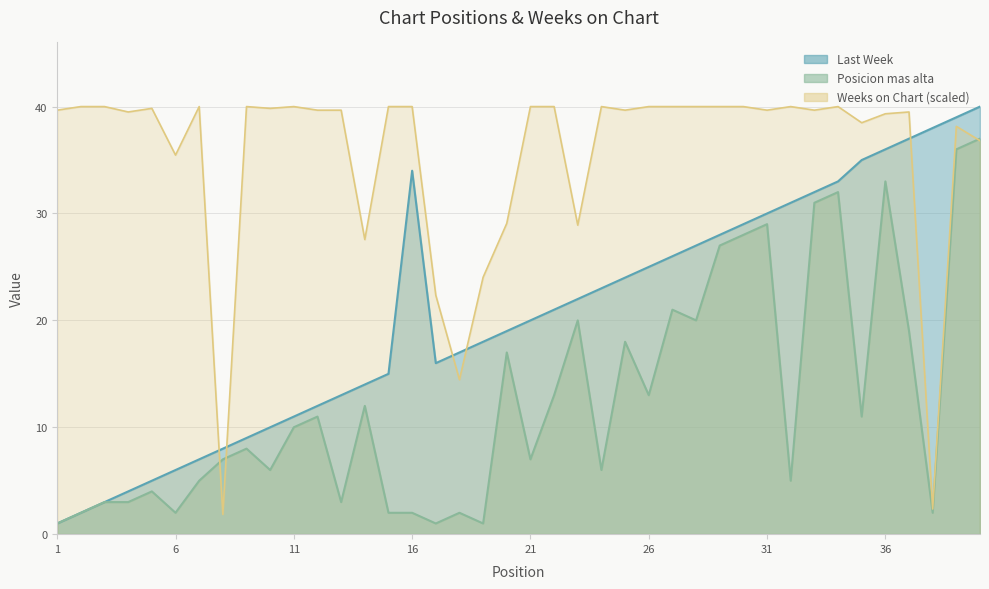

At how many categories does at least one series exceed 29?

34